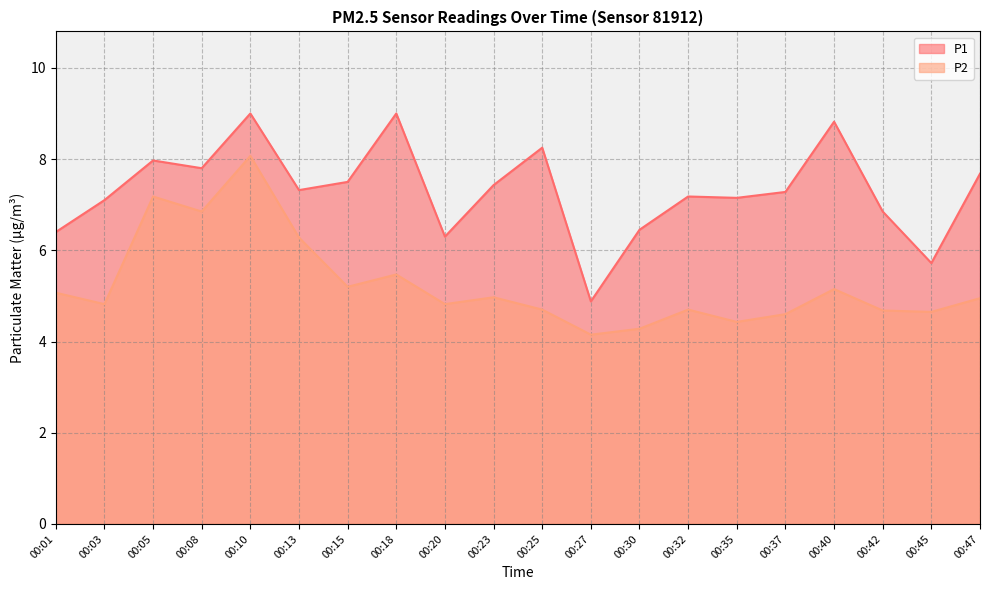

What is the difference between the maximum and minimum values in the P2 series?

3.9